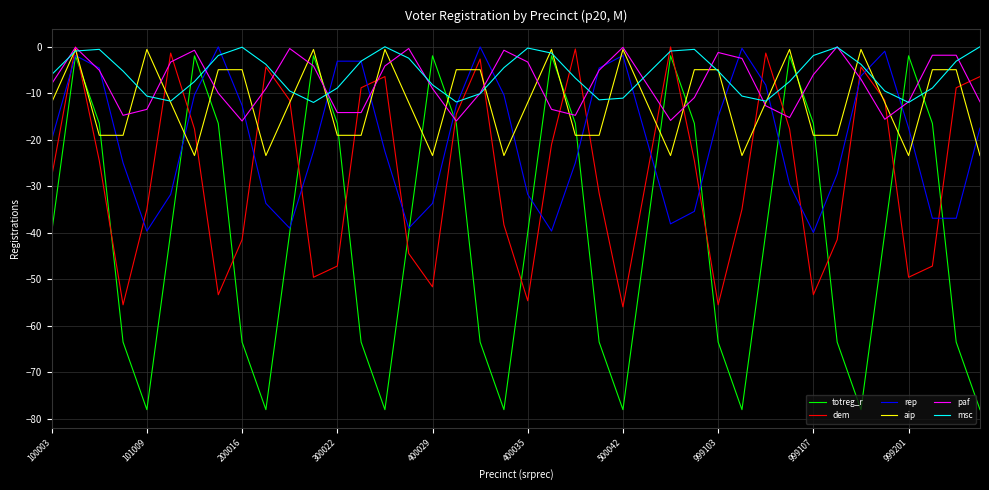

How many times do dem and rep cross each other?

17